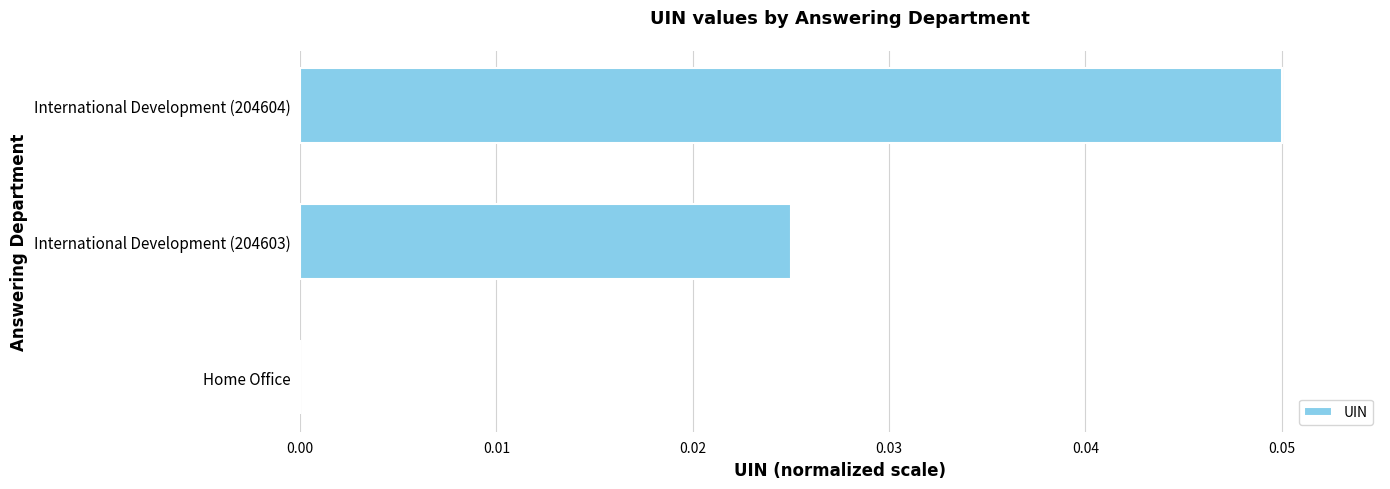

Which has a higher value, International Development (204603) or International Development (204604)?

International Development (204604)